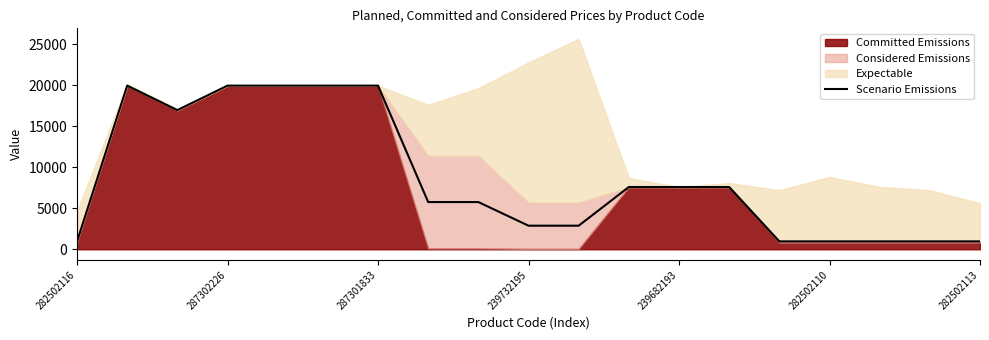

What value does the data have at 16?

963.8